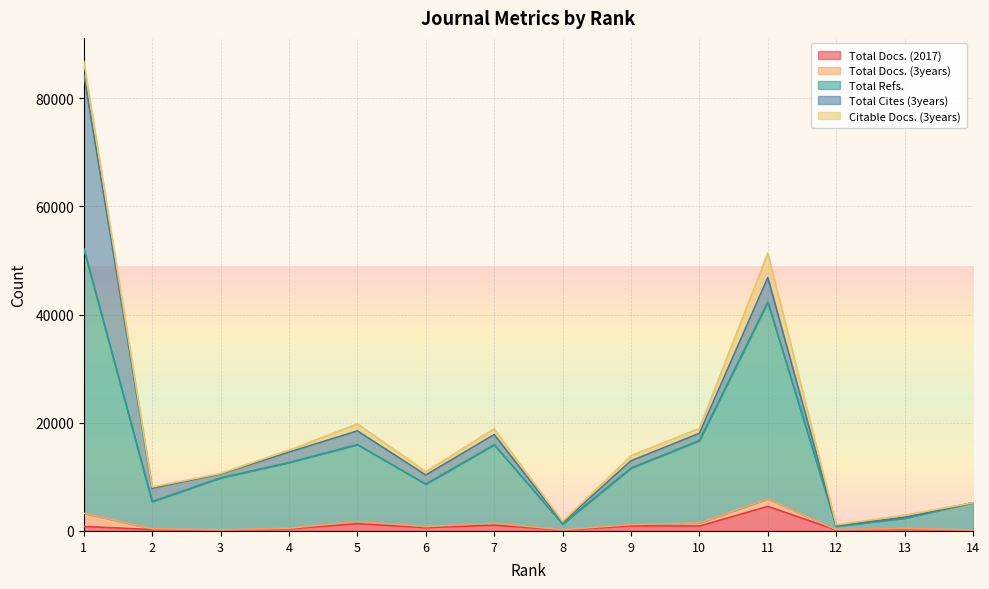

What is the value of the Total Refs. point at the 6th from the left?

8667